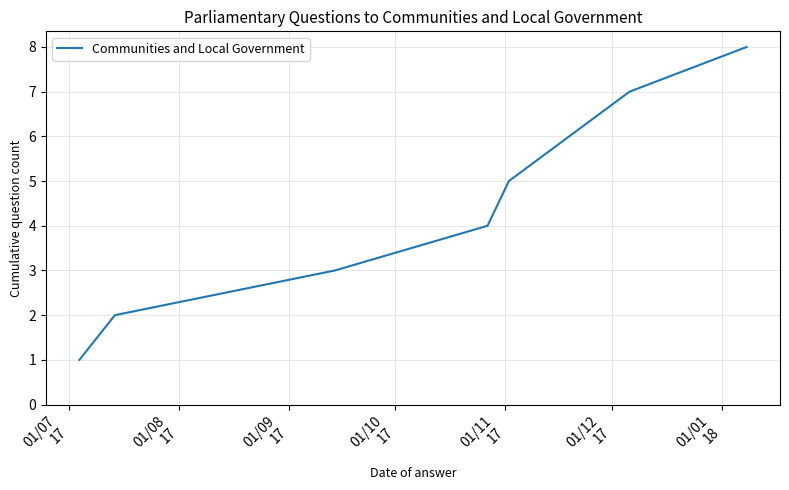

What is the difference between the maximum and minimum values?

7